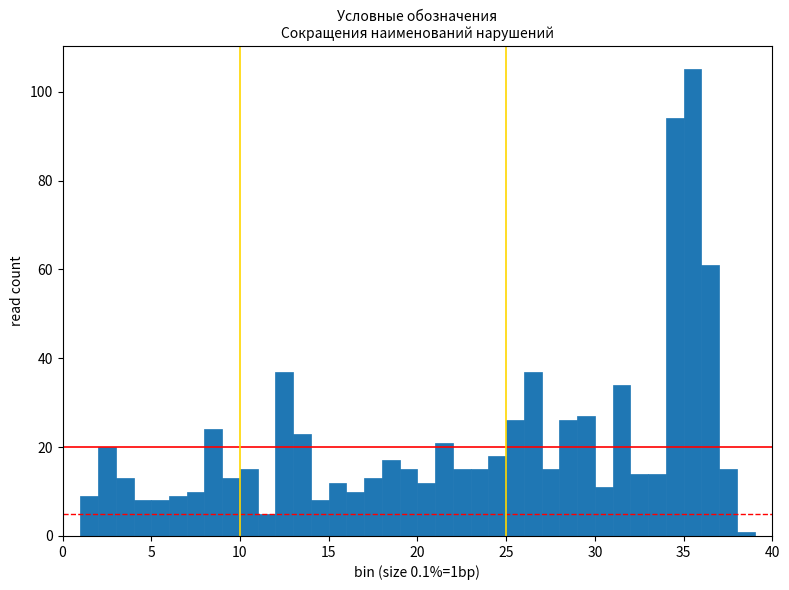

Read against the x-axis, roughly where is the centre of the tallest bar?

35.5